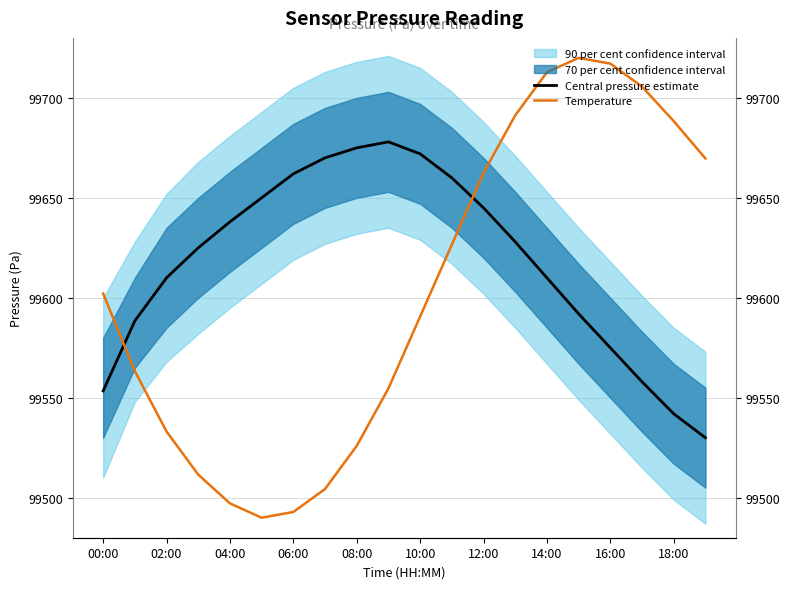

At 02:00, list the series in order from smallest to largest.

Temperature, Central pressure estimate